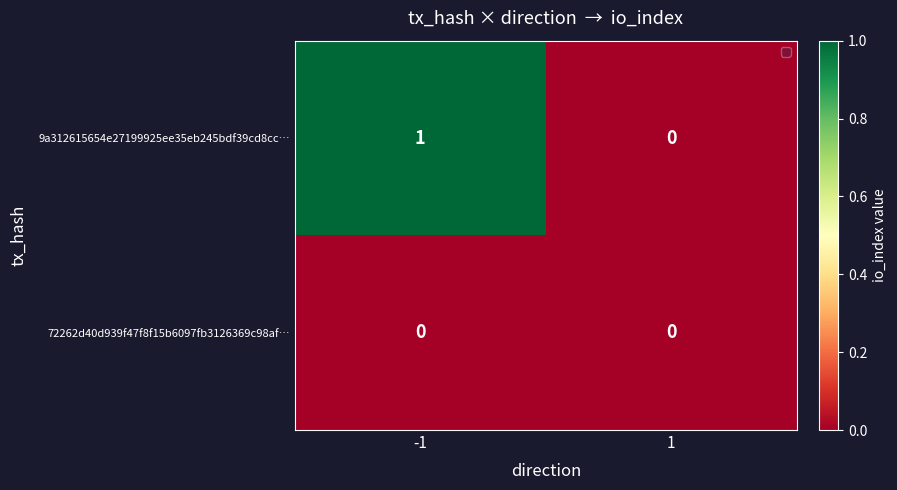

Count the number of categories in the chart.

2